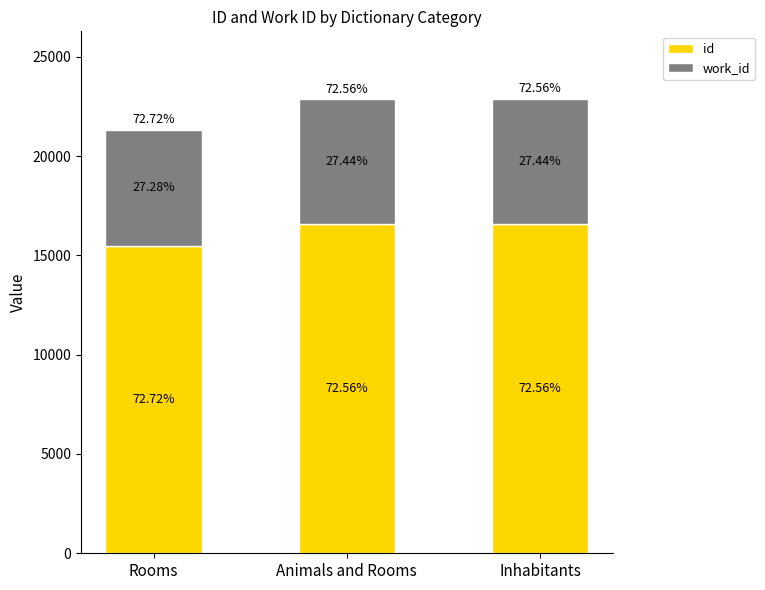

What is the value of the id bar at the 1st from the left?

15492